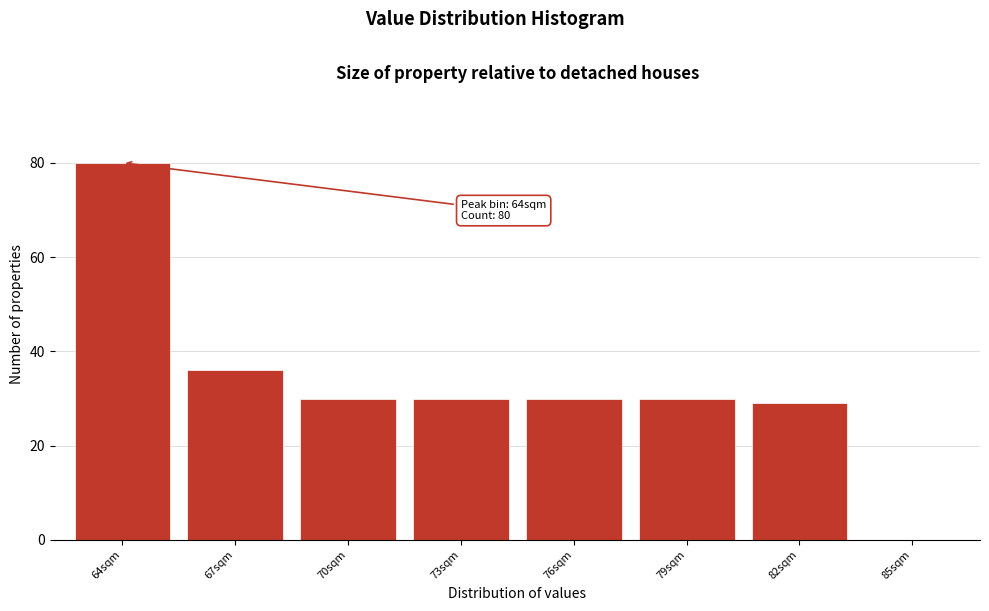

Reading left to right, what are all the values shown in this chart?

64sqm=80	67sqm=36	70sqm=30	73sqm=30	76sqm=30	79sqm=30	82sqm=29	85sqm=0